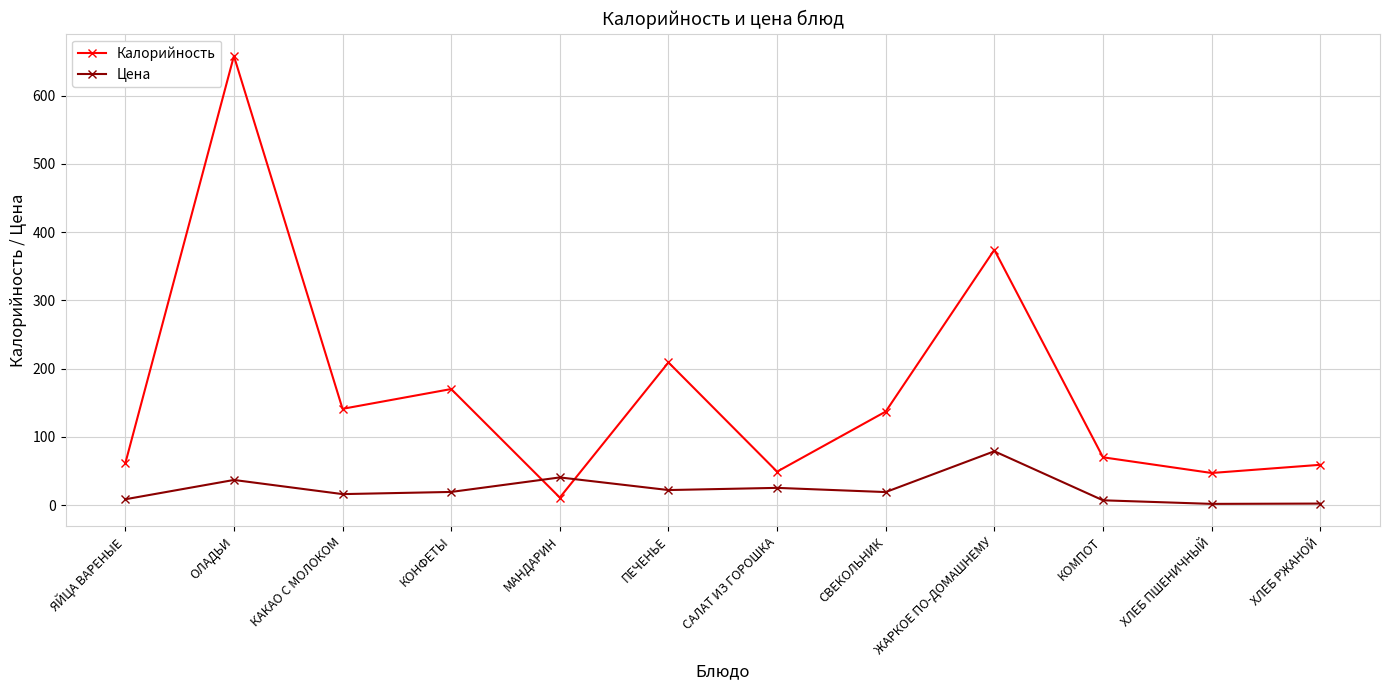

Which series changed the most between ЯЙЦА ВАРЕНЫЕ and ОЛАДЬИ?

Калорийность